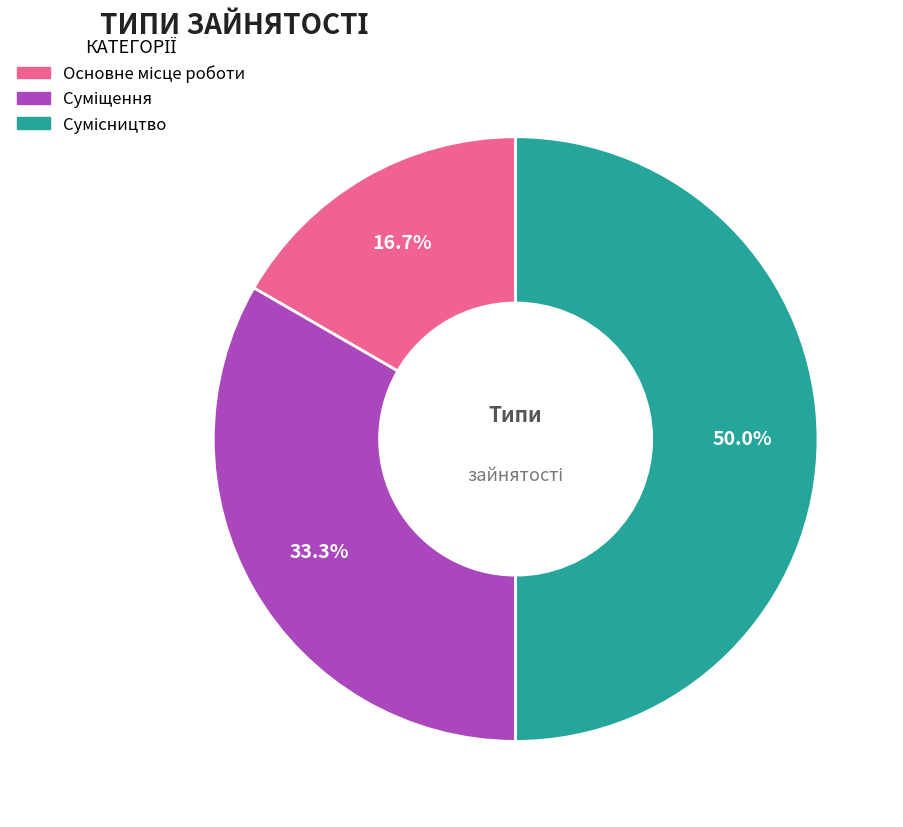

What percentage is the Сумісництво slice, to the nearest percent?

50%